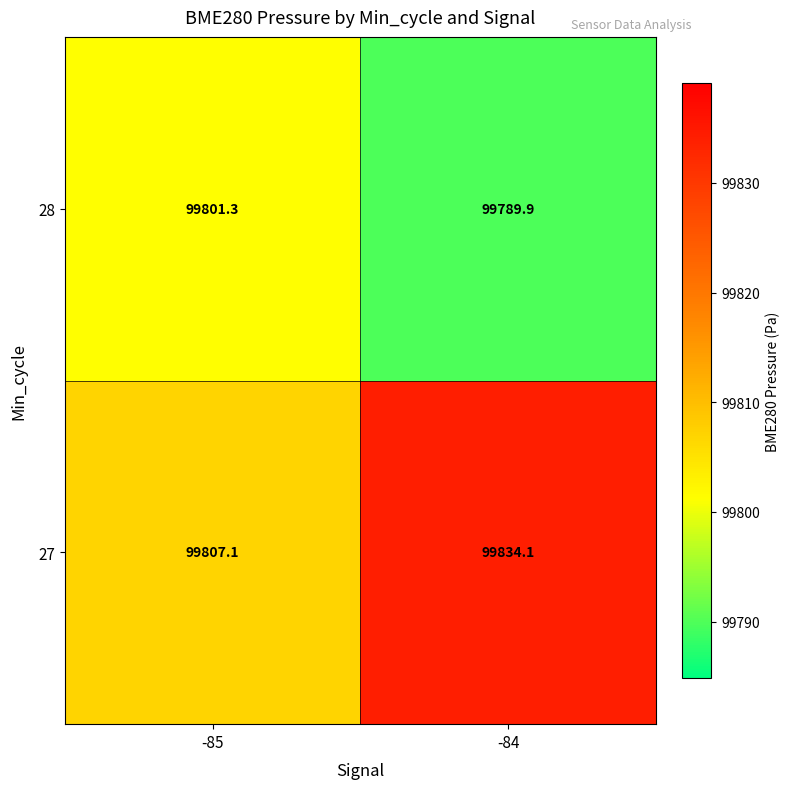

What value does the 27 series have at -85?

99807.1